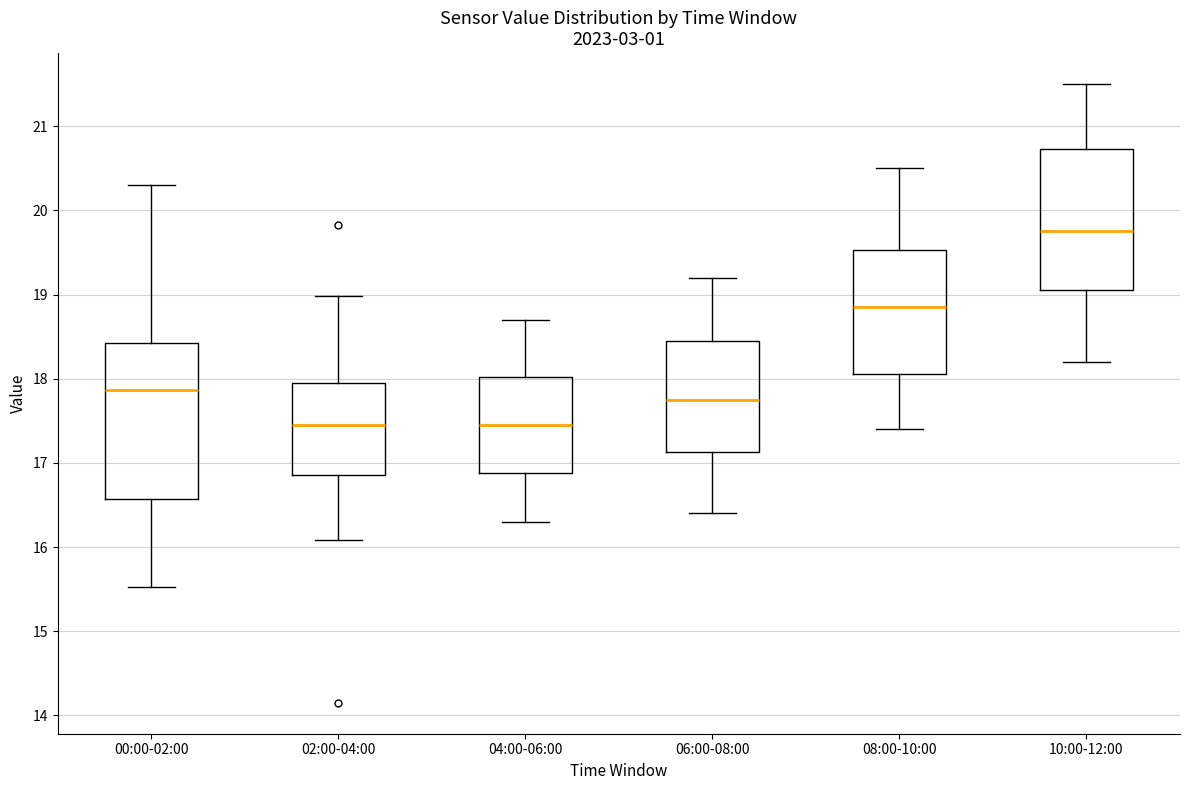

Which box is the tallest, from its lower edge to its upper edge?

00:00-02:00